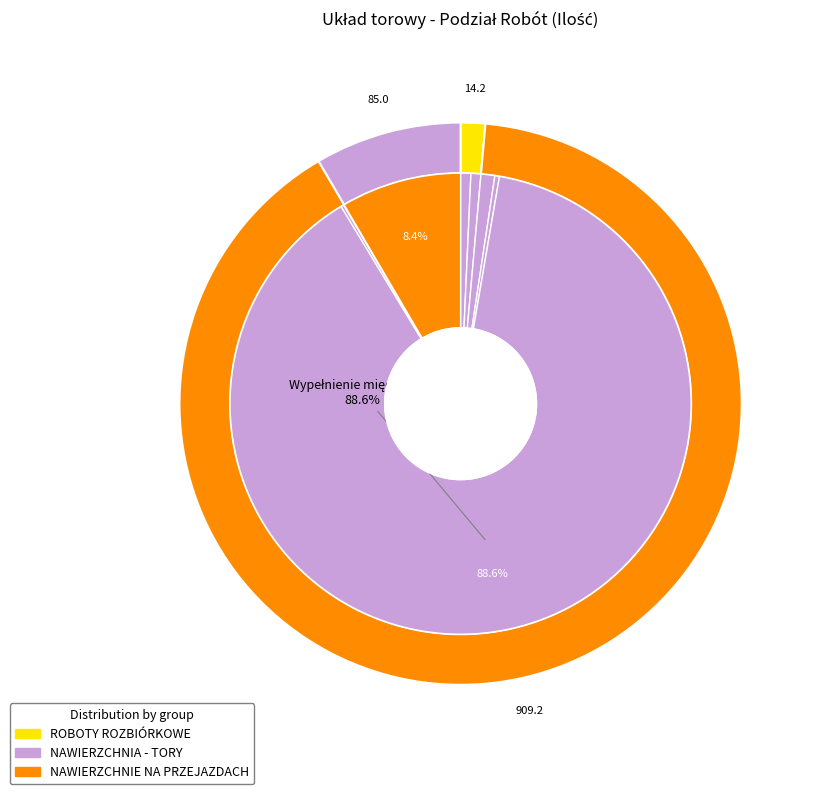

How many segments does this pie chart have?

8